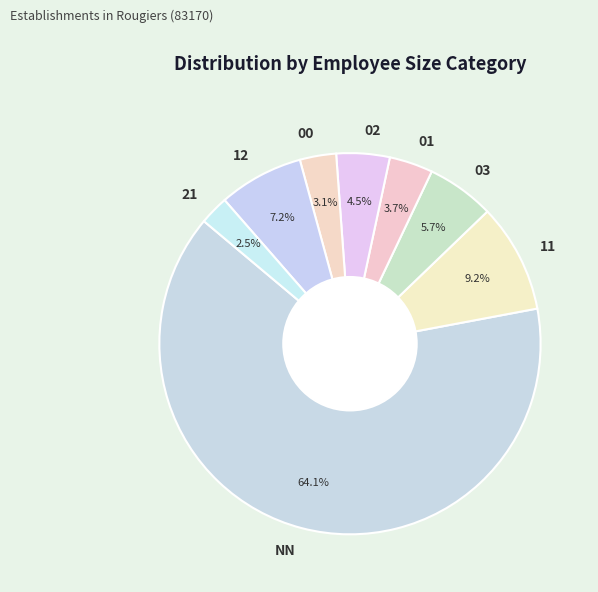

Is there a majority slice in this chart?

Yes